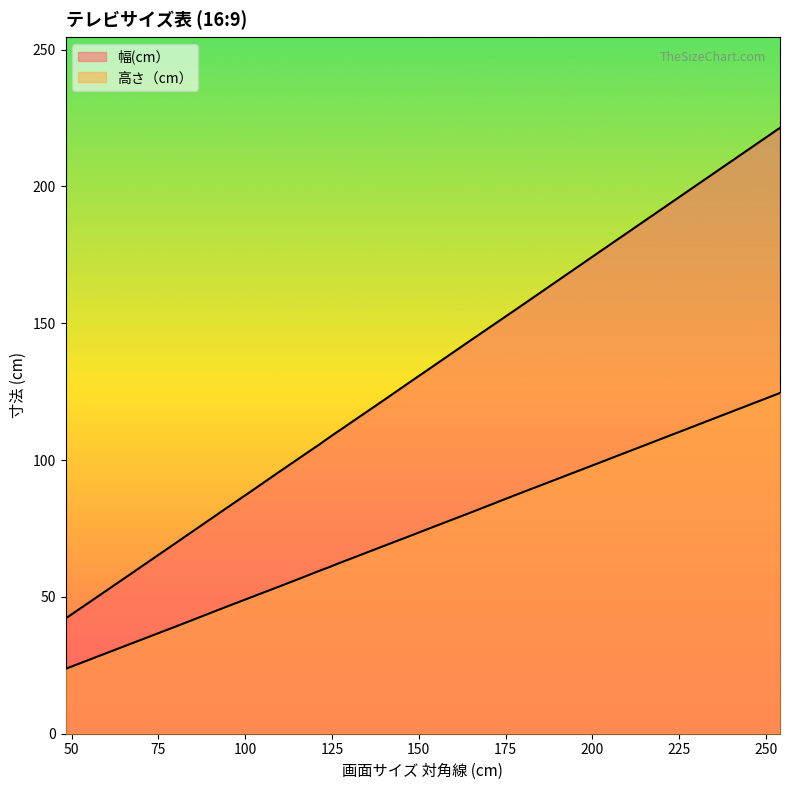

What is the highest value of the 幅(cm） series?

221.4